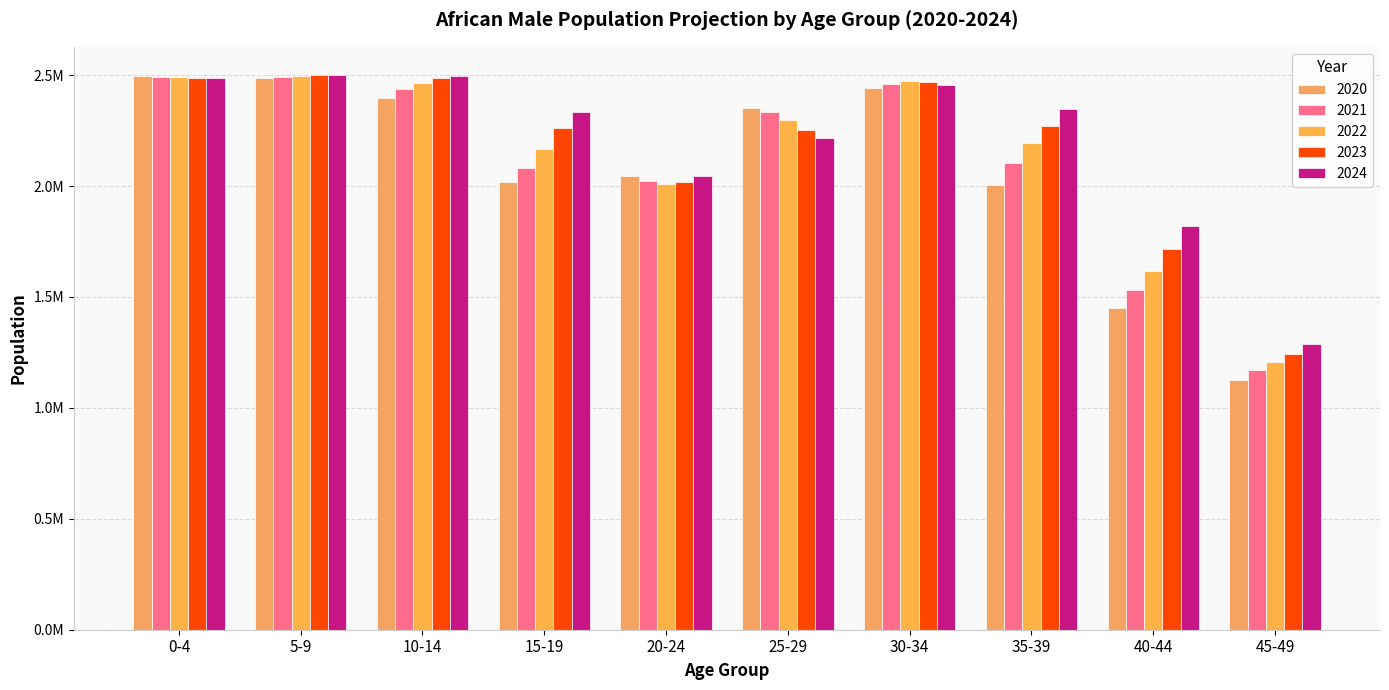

What is the spread (max minus min) of values at 25-29?

135499.5